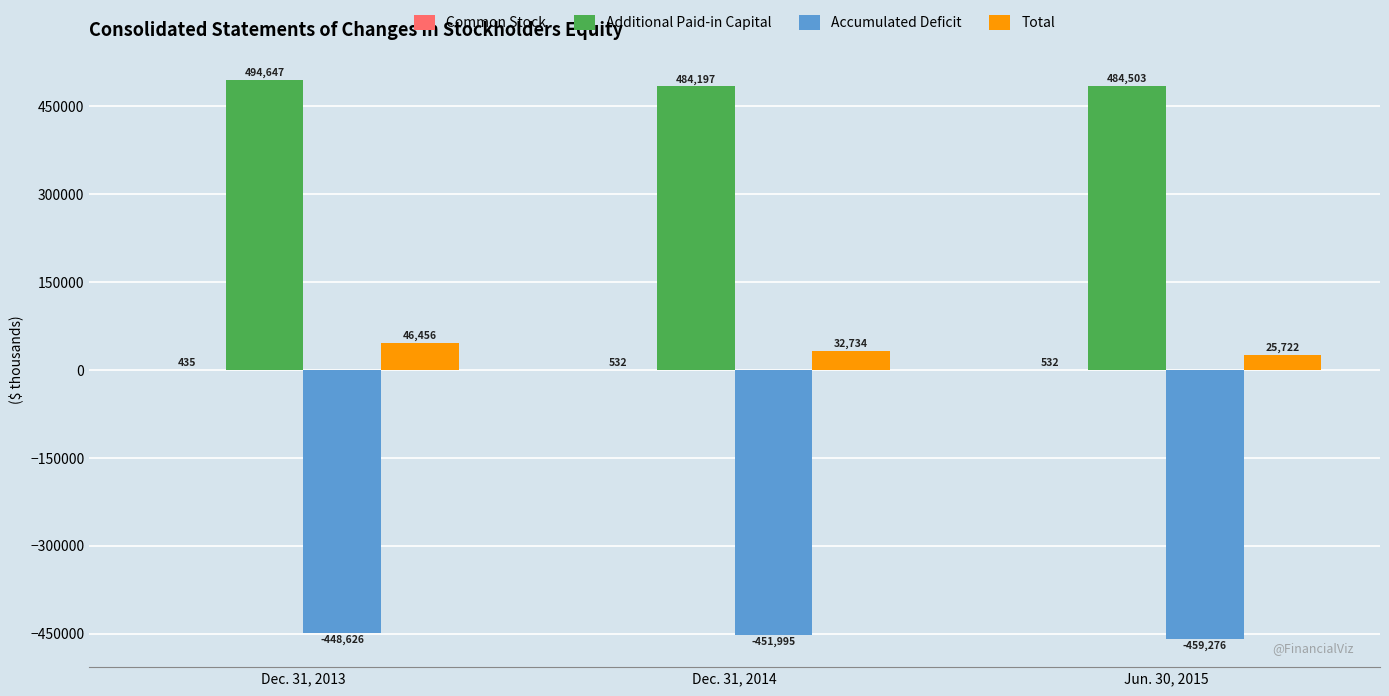

What is the spread (max minus min) of values at Dec. 31, 2013?

943273